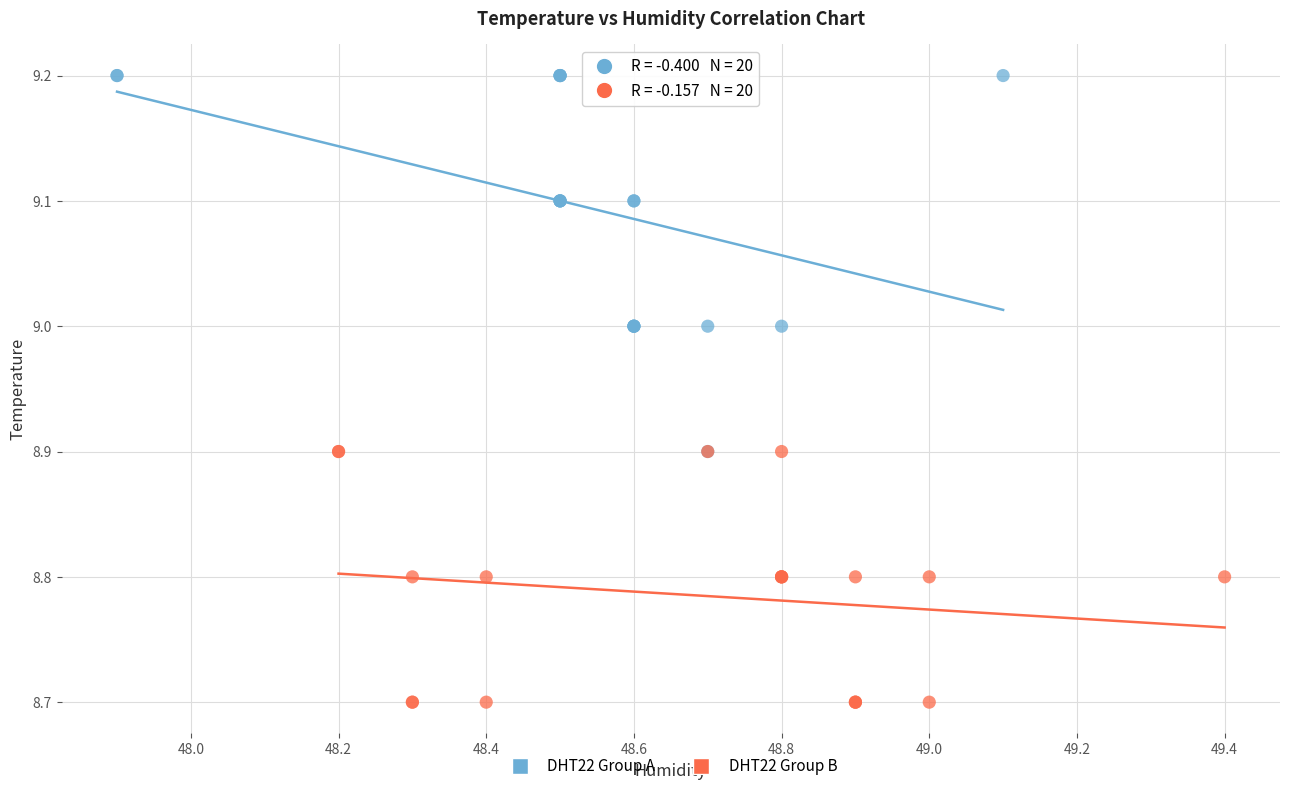

Which series has the widest spread of Y values?

DHT22 Group A